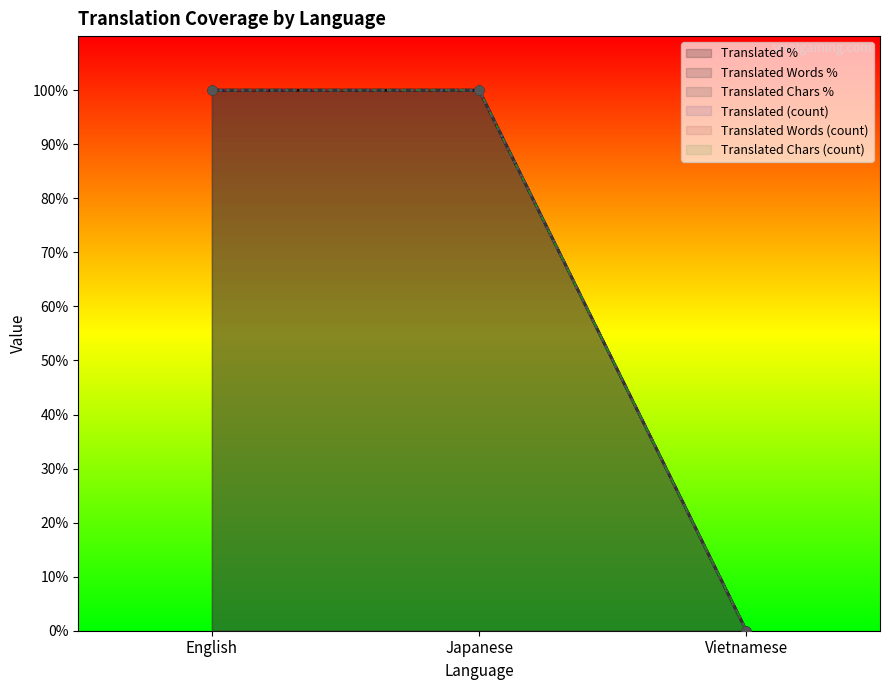

At which category is the sum across all series the highest?

English